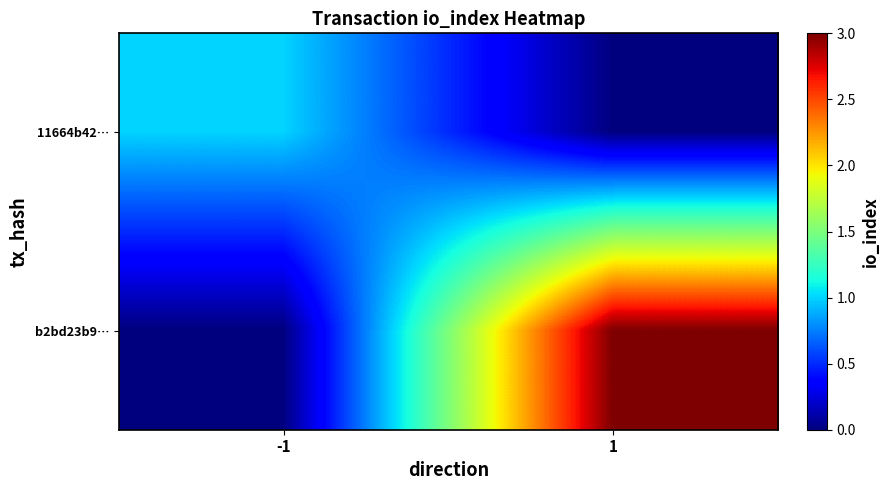

Which series has the largest range (max minus min)?

b2bd23b9…